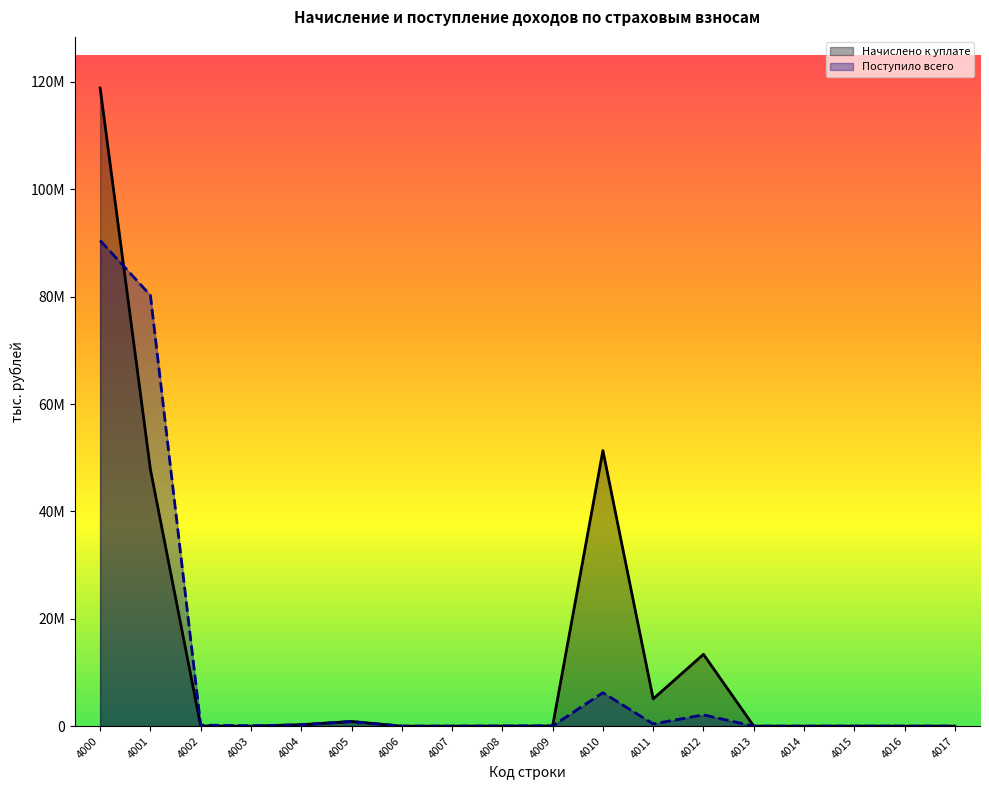

At which category does Начислено к уплате reach its first local valley?

4003